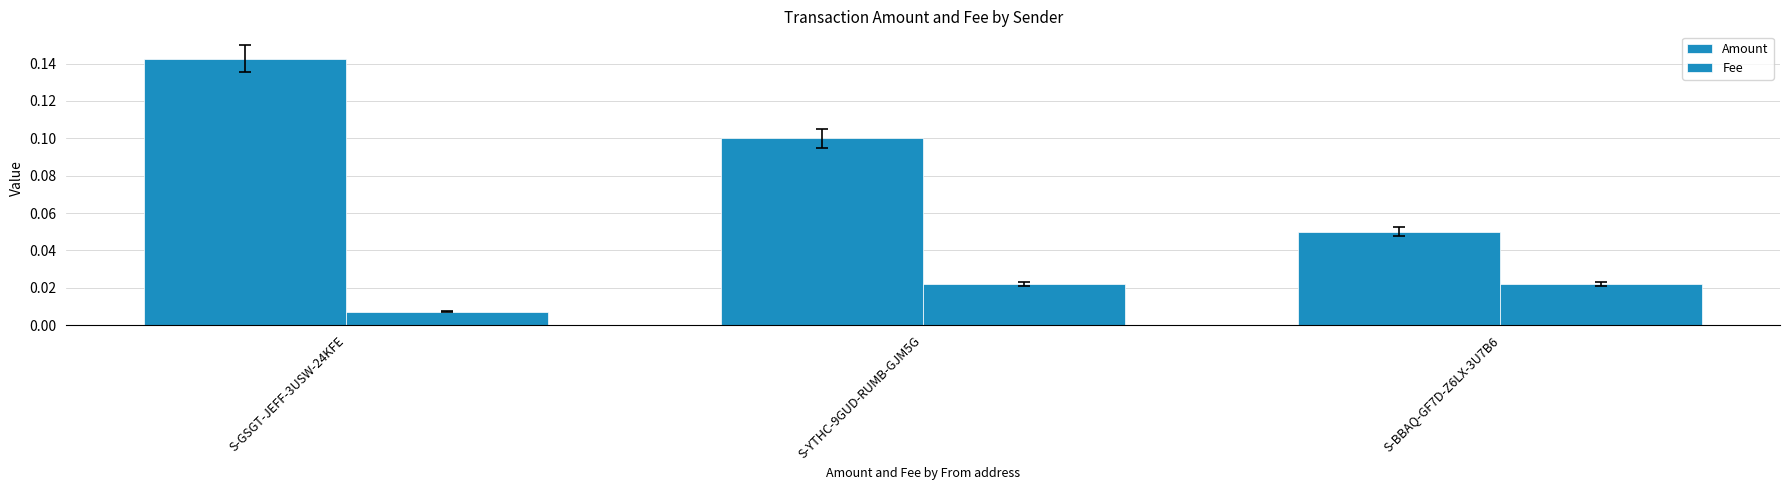

How many categories are shown in the chart?

3